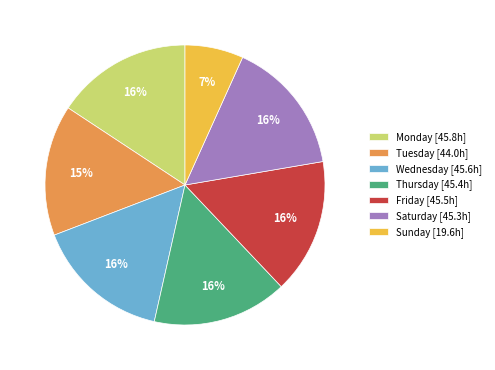

To the nearest percent, what is the average slice percentage?

14%